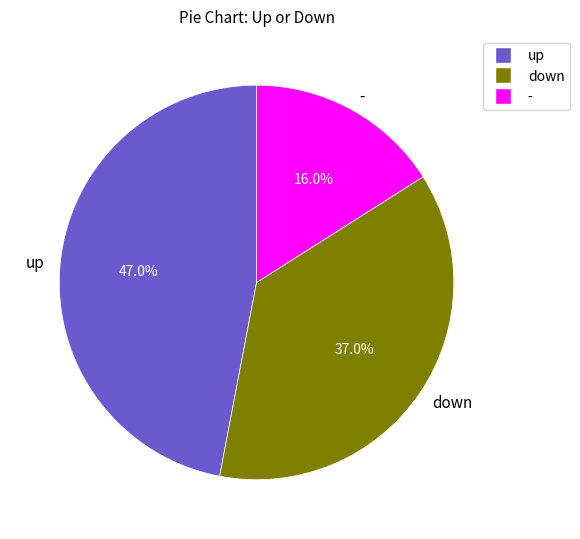

Combined, what portion of the pie is down and -?

53.0%